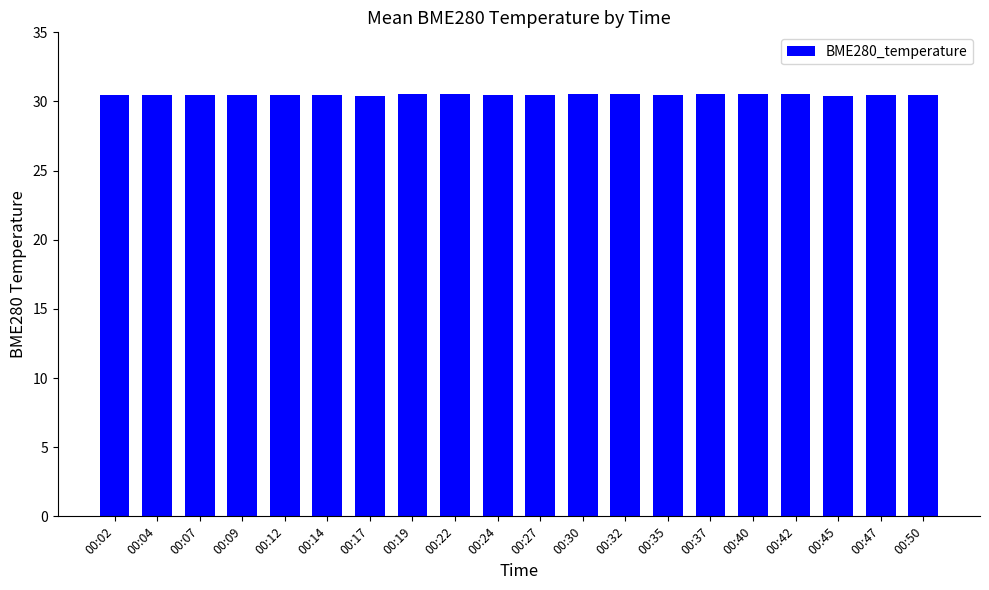

The chart shows a value of 53.8 at 00:14. True or false?

False